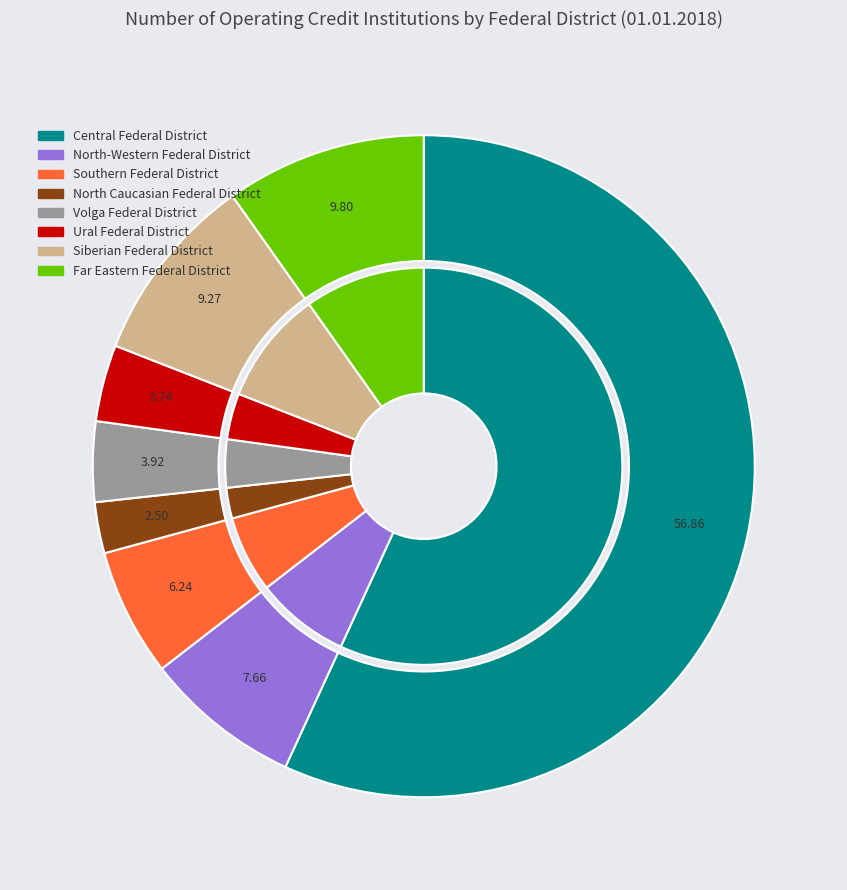

Approximately how many times larger is the value at North Caucasian Federal District compared to Volga Federal District?

0.6